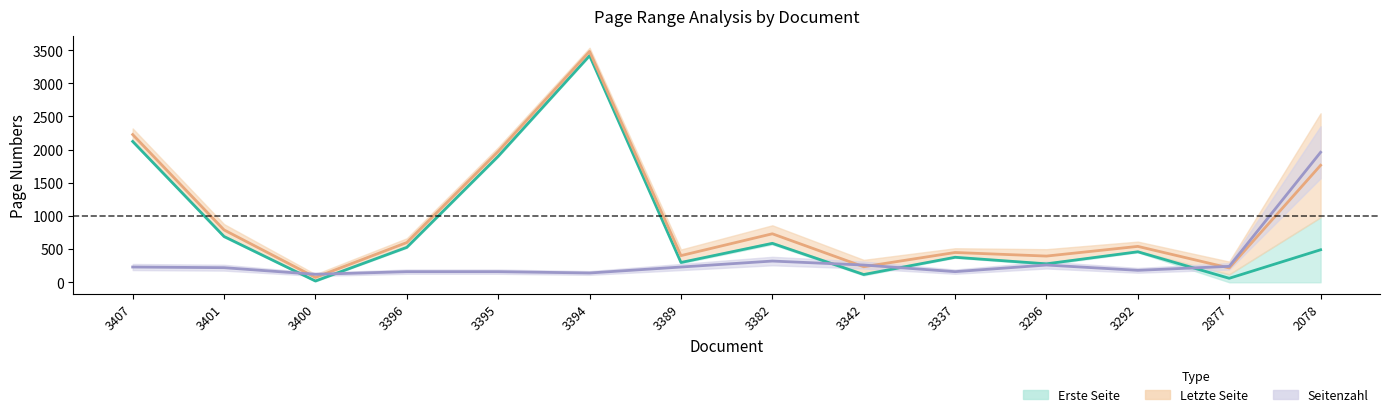

How many data points in erste_seite are less than 490?

7